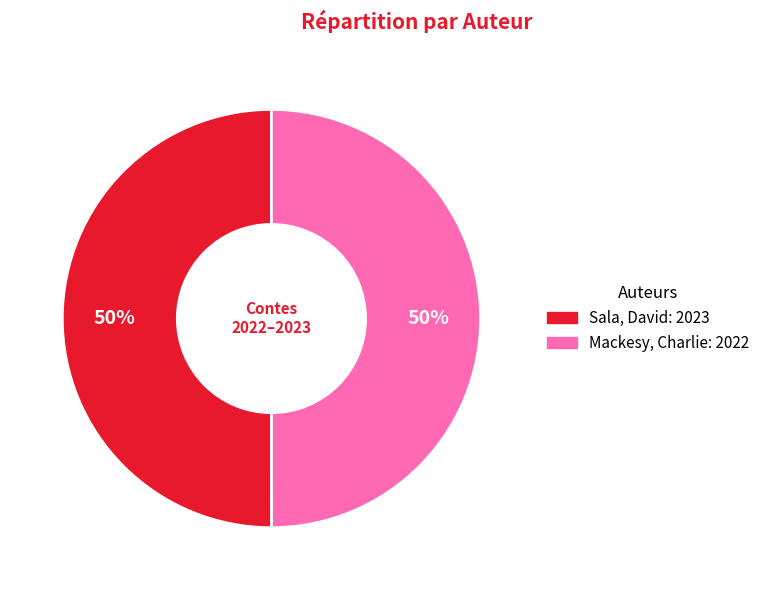

Is the sum of Mackesy, Charlie and Sala, David greater than half?

Yes